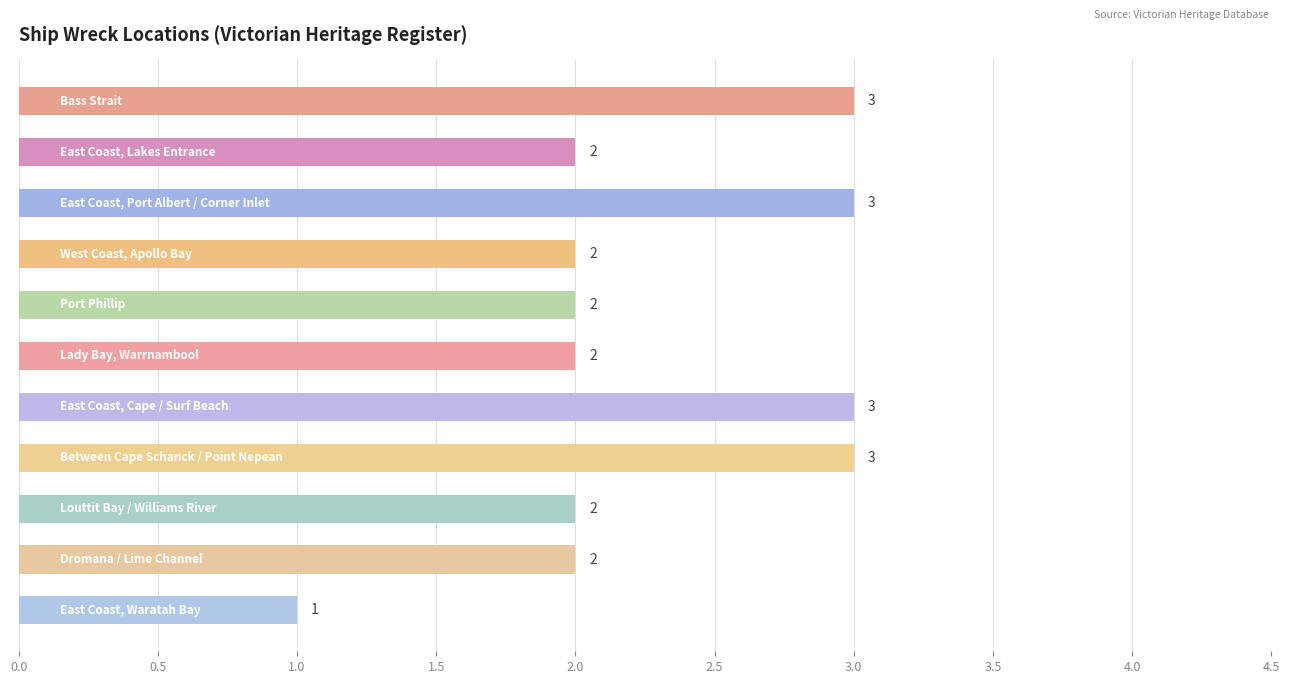

Reading top to bottom, list all the values displayed in this chart.

3	2	3	2	2	2	3	3	2	2	1